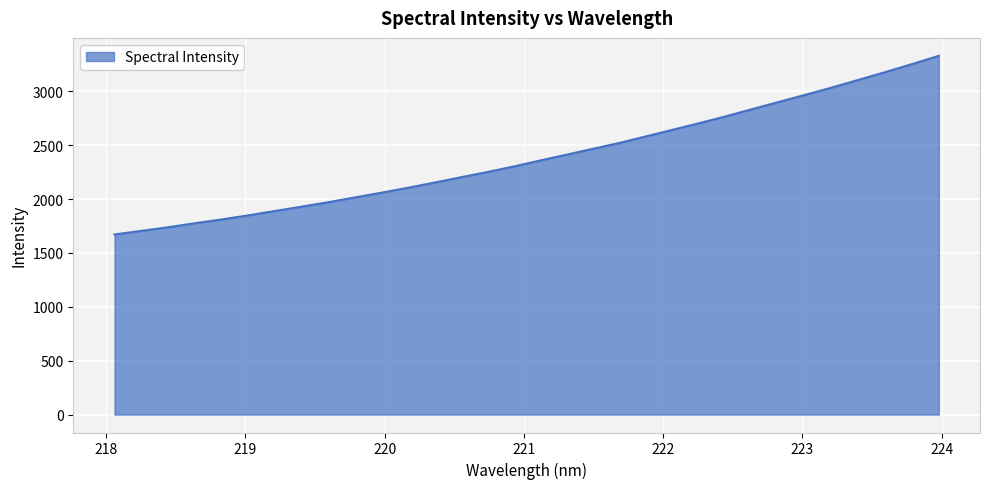

What is the greatest value displayed?

3328.4